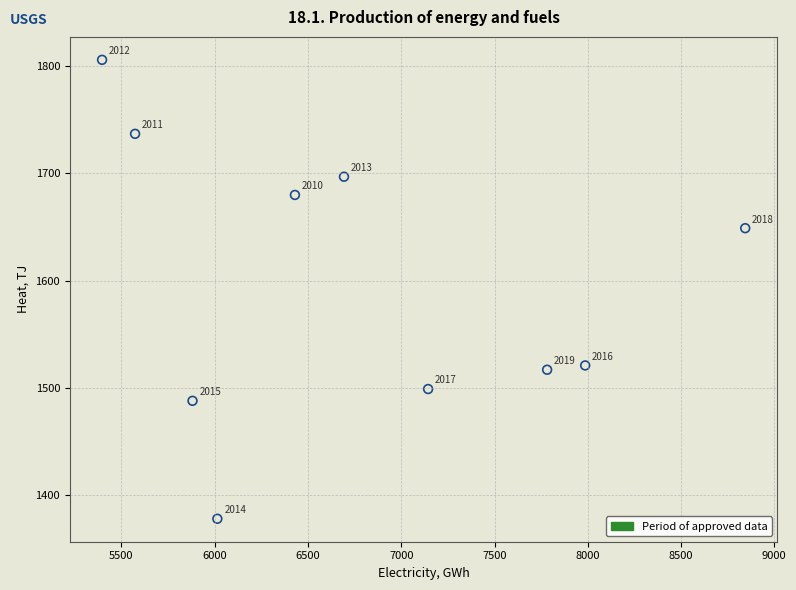

What is the average X value?

6774